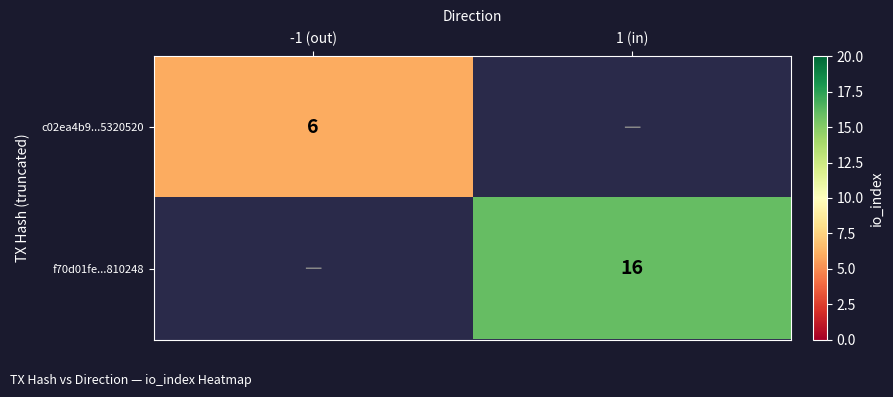

True or false: f70d01fe...810248 has a value of 11 at 1 (in).

False